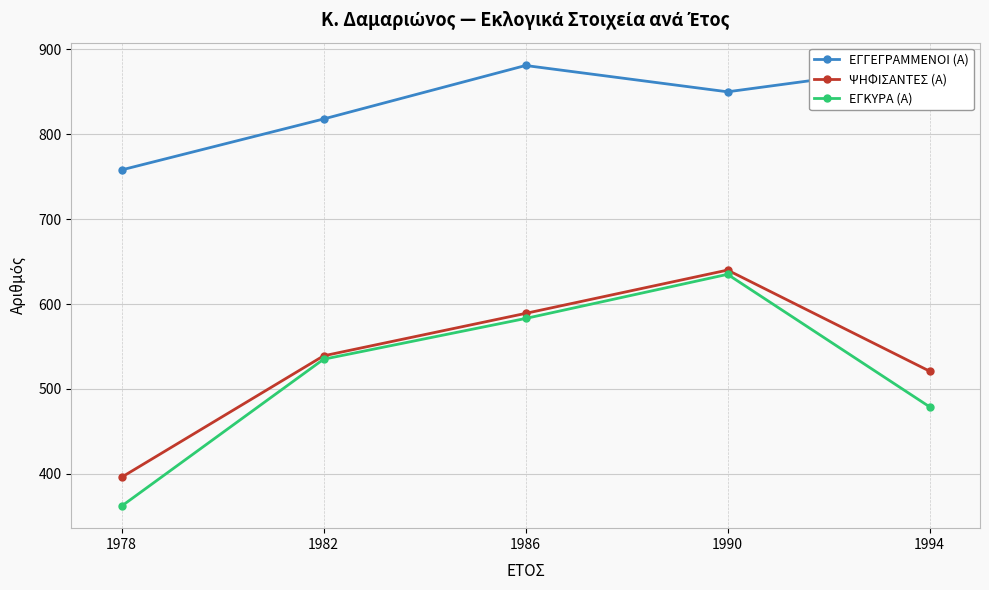

What is the total value across all series at 1982?

1892